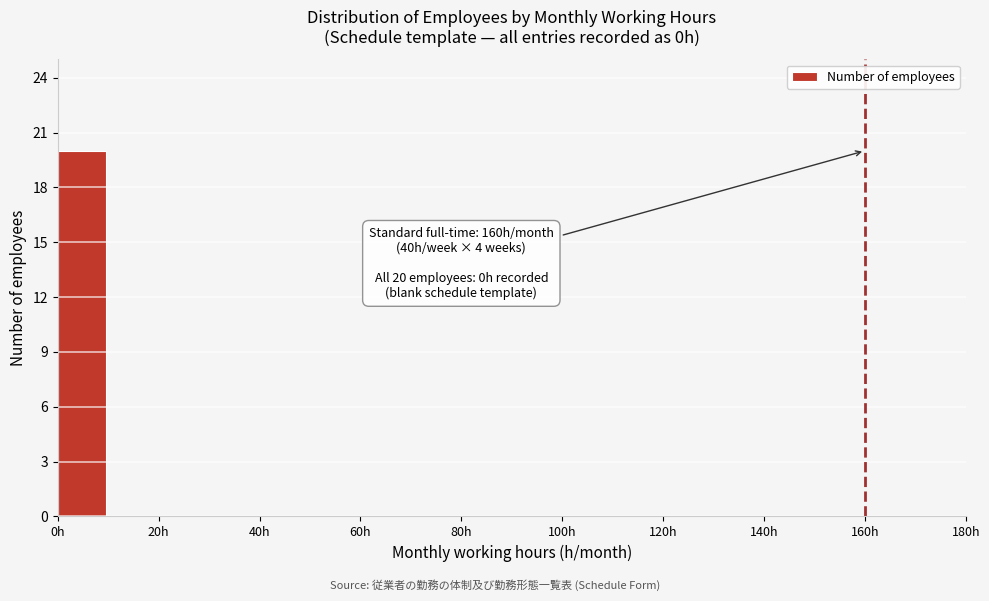

Which range on the x-axis has the tallest bar?

0 to 10